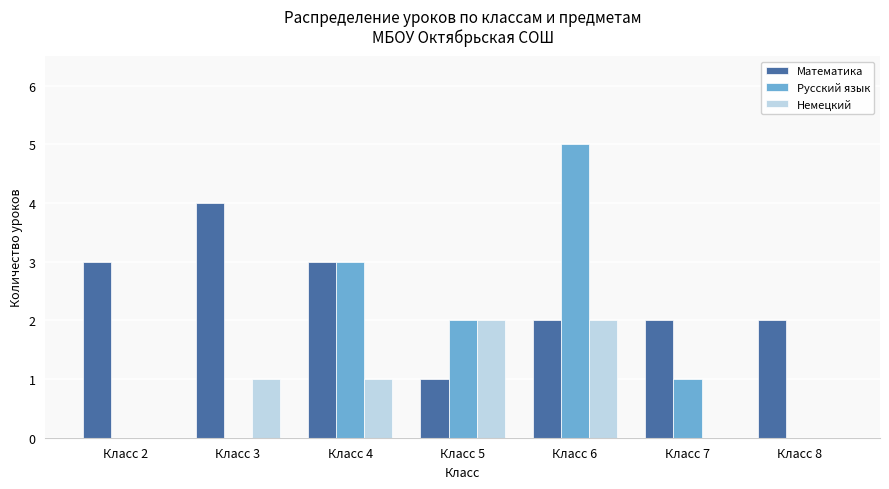

Which series has the largest total across all categories?

Математика